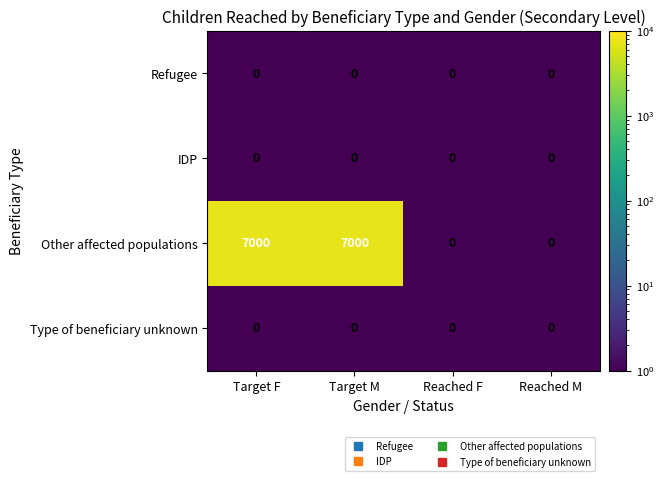

The value of Refugee at Target F is 0. True or false?

True